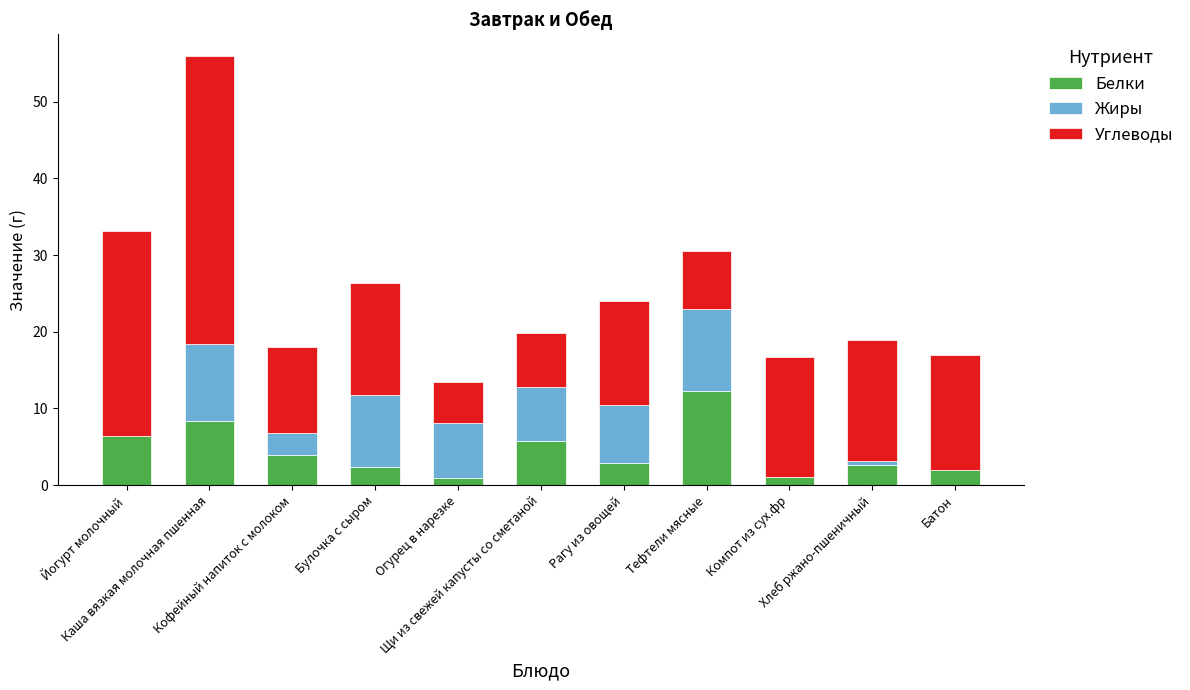

What is the value of the Белки bar at the 1st from the left?

6.4